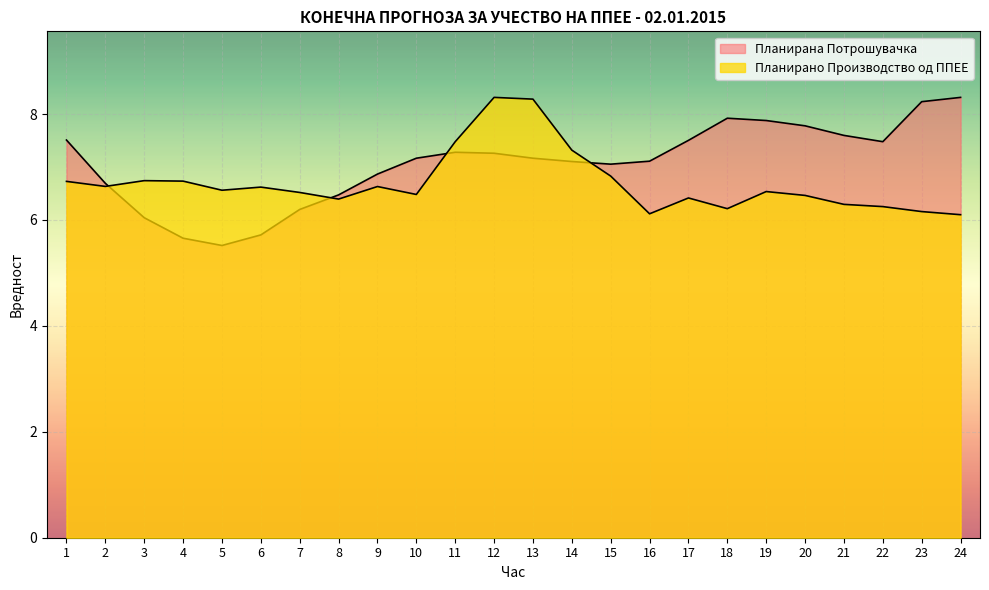

What are all the series names shown in the legend?

Планирано Производство од ППЕЕ, Планирана Потрошувачка